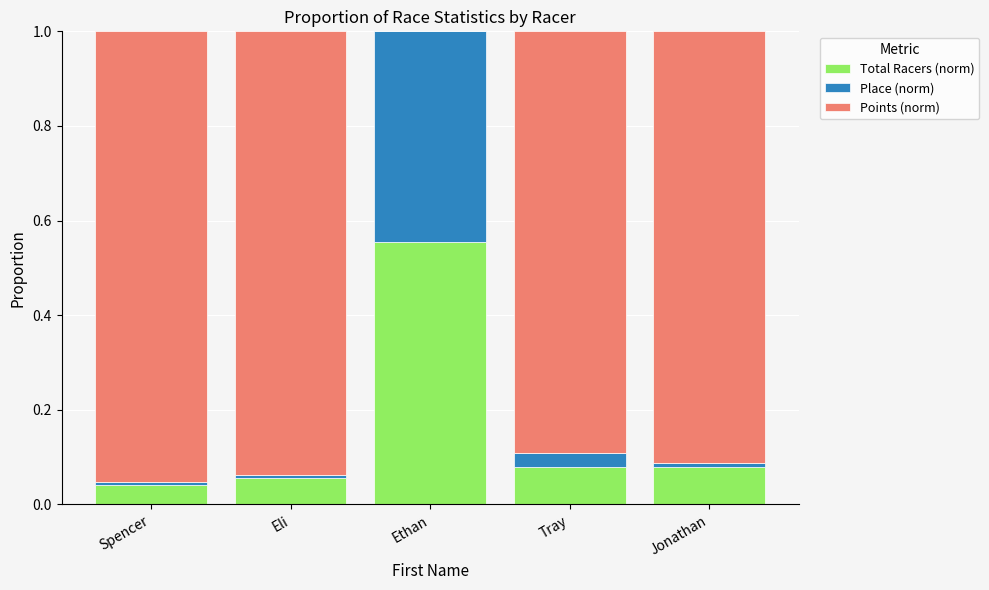

What are all the series names shown in the legend?

Total Racers (norm), Place (norm), Points (norm)